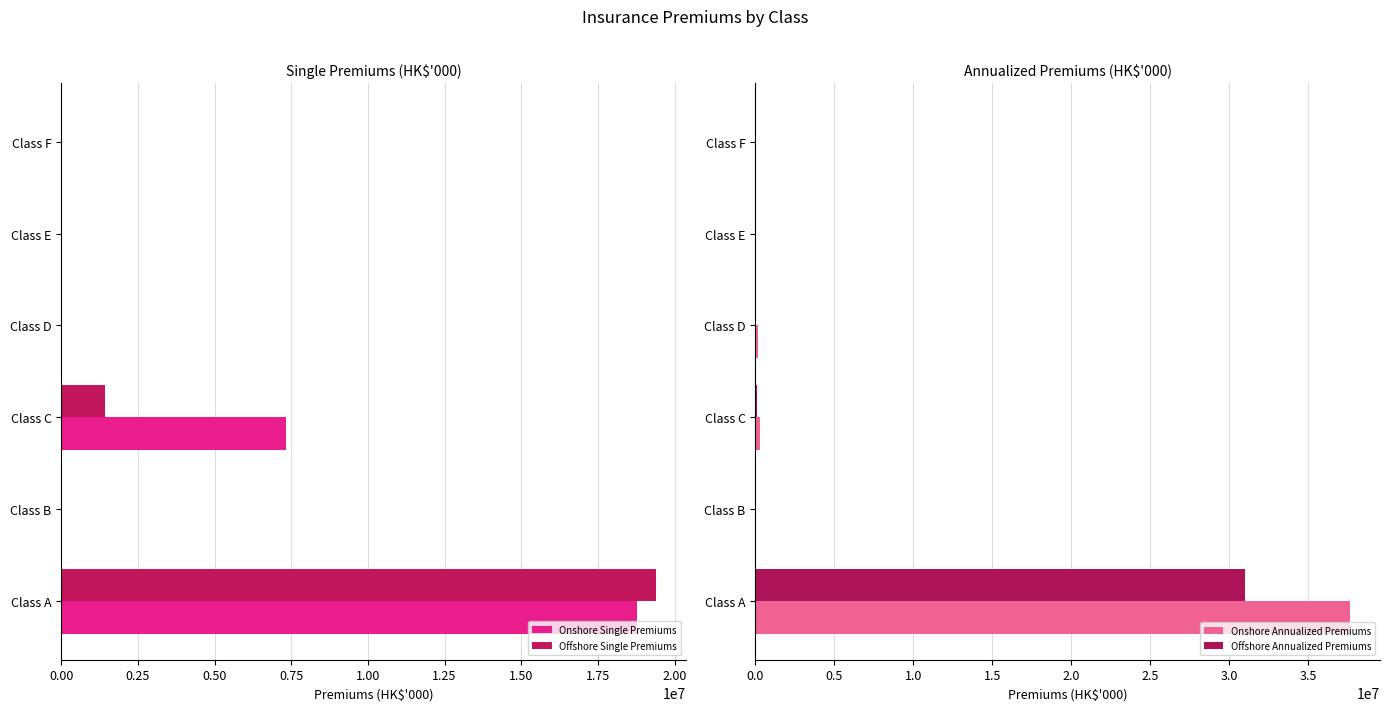

Is the value of Onshore Single Premiums at Class A greater than the value of Offshore Single Premiums at Class E?

Yes